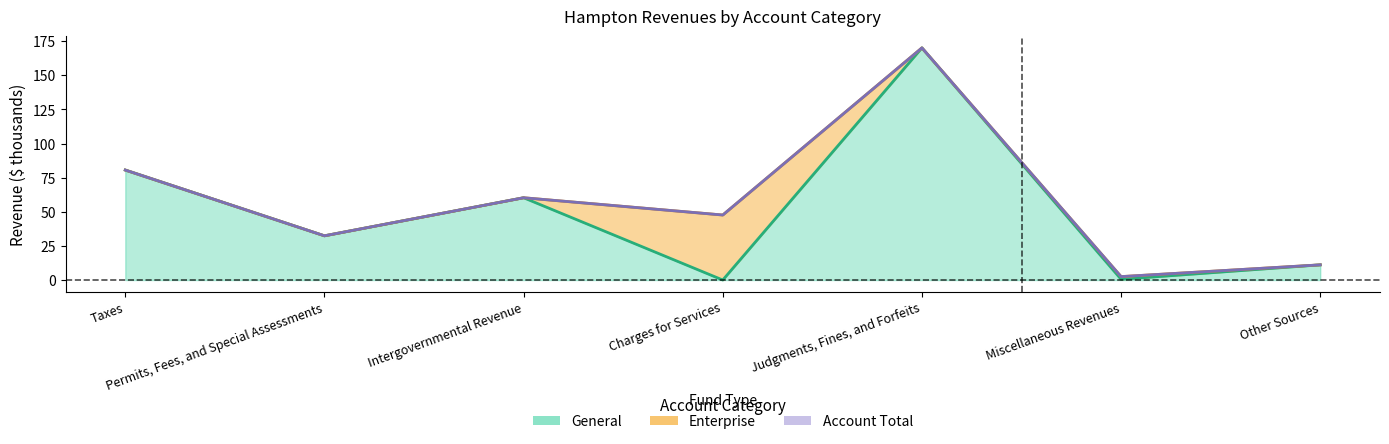

At which category is the sum across all series the highest?

Judgments, Fines, and Forfeits